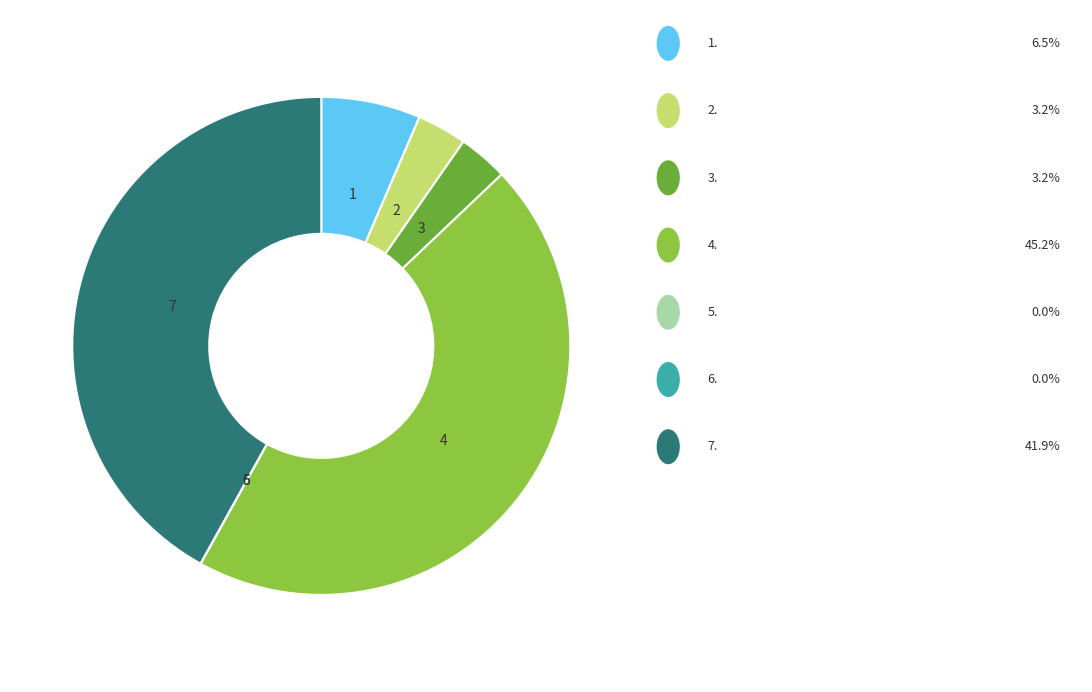

Is there any slice that represents more than half of the pie?

No